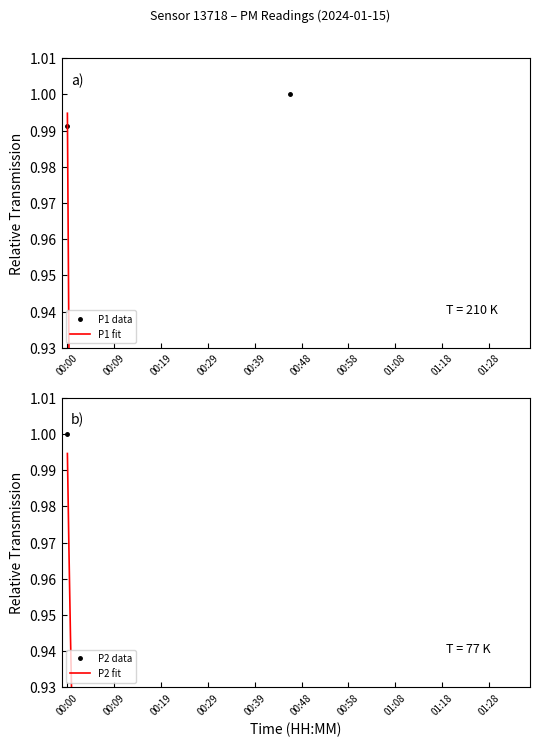

What is the minimum value for P2?

0.5